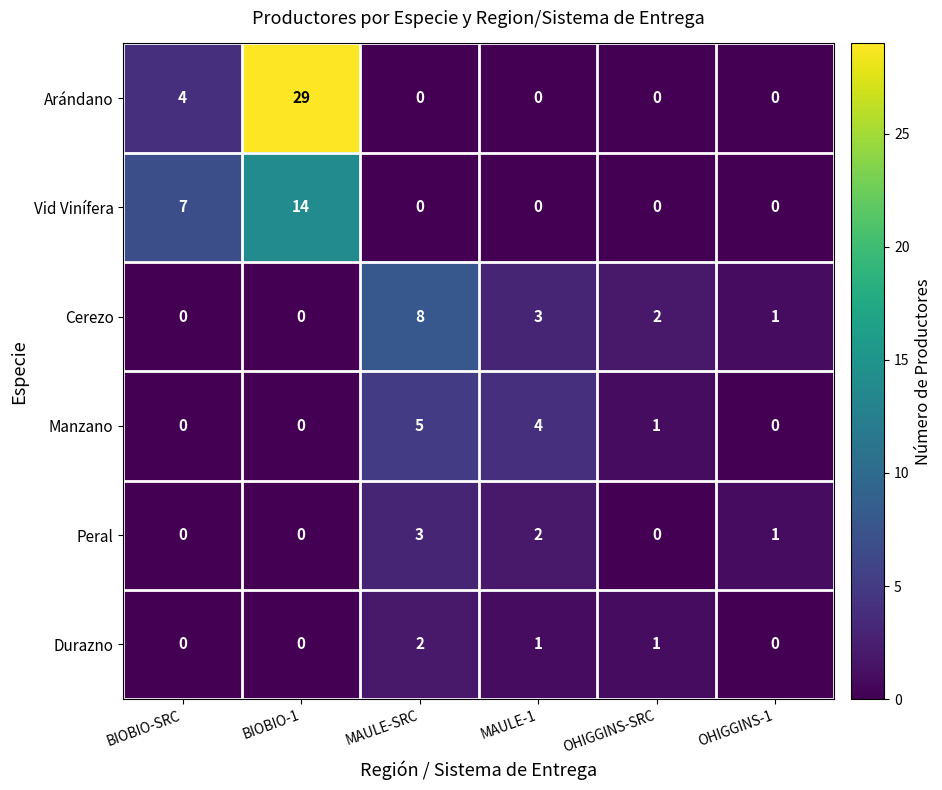

Which series has the largest total across all categories?

Arándano